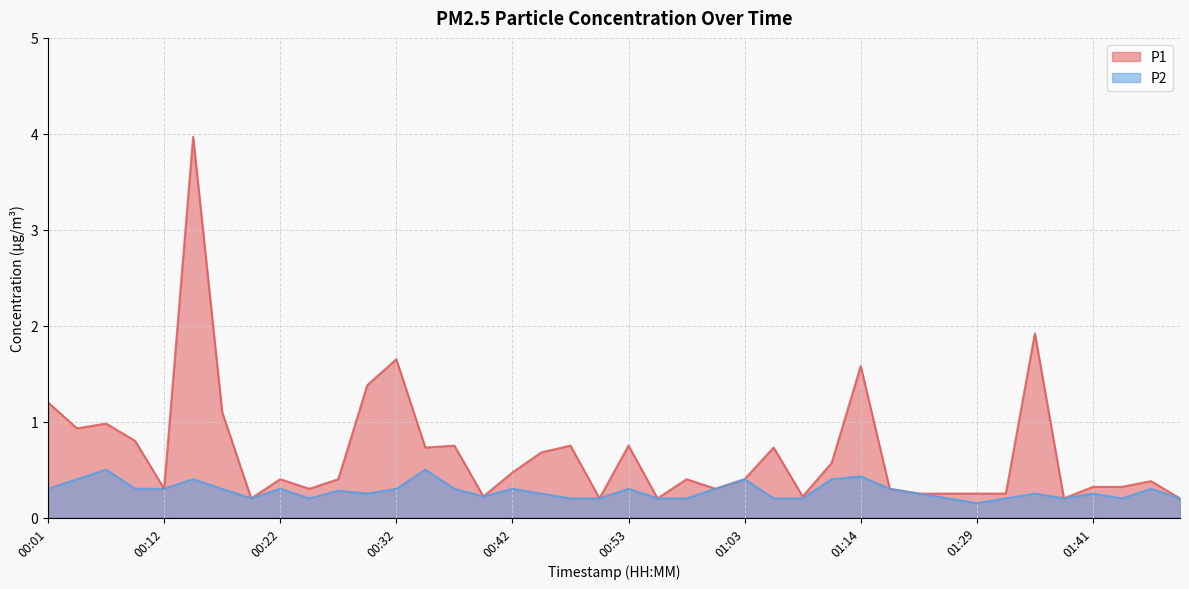

True or false: P2 and P1 cross at least once.

False